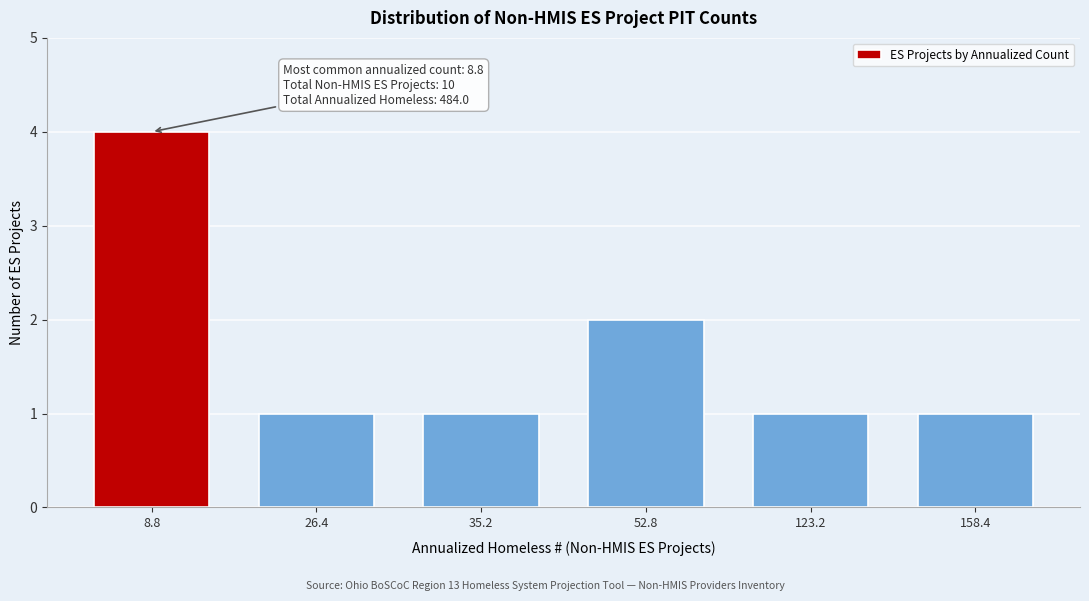

Reading left to right, extract all data points from this chart.

8.8=4	26.4=1	35.2=1	52.8=2	123.2=1	158.4=1